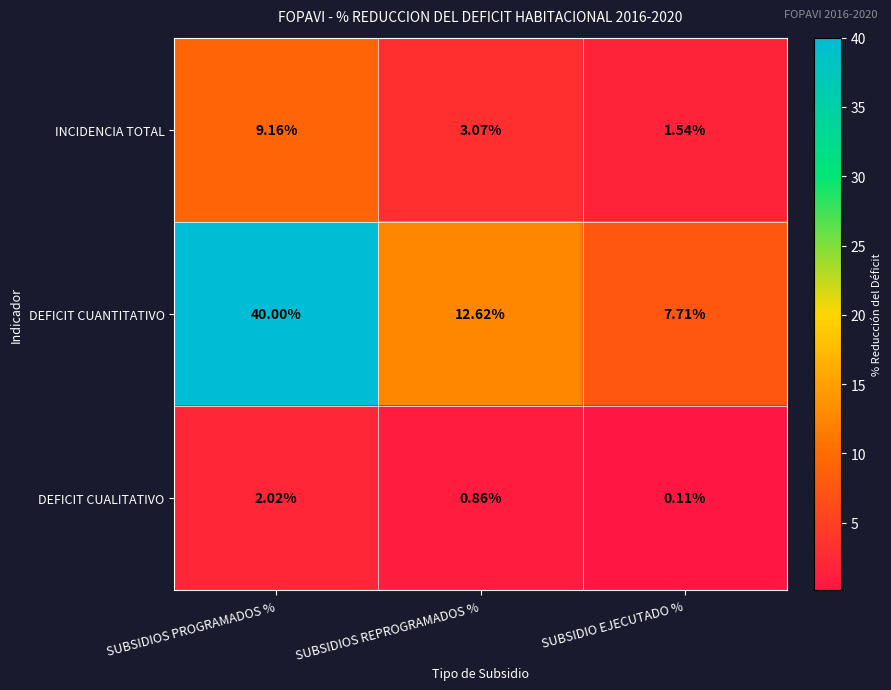

What is the maximum value shown in the chart?

40.0